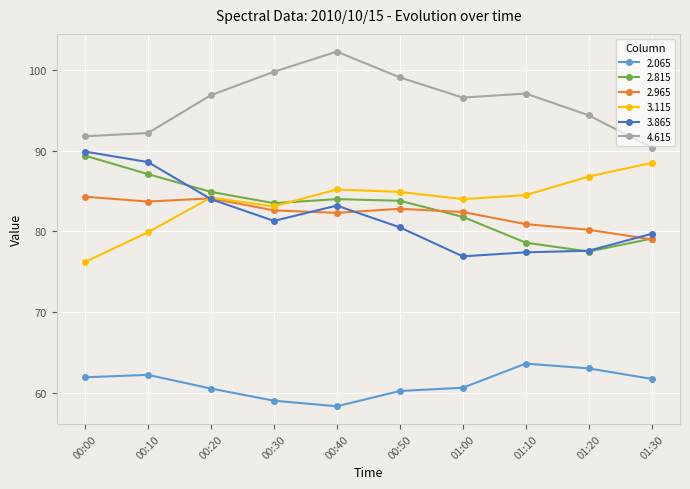

Where is the first local minimum for 3.115?

00:30